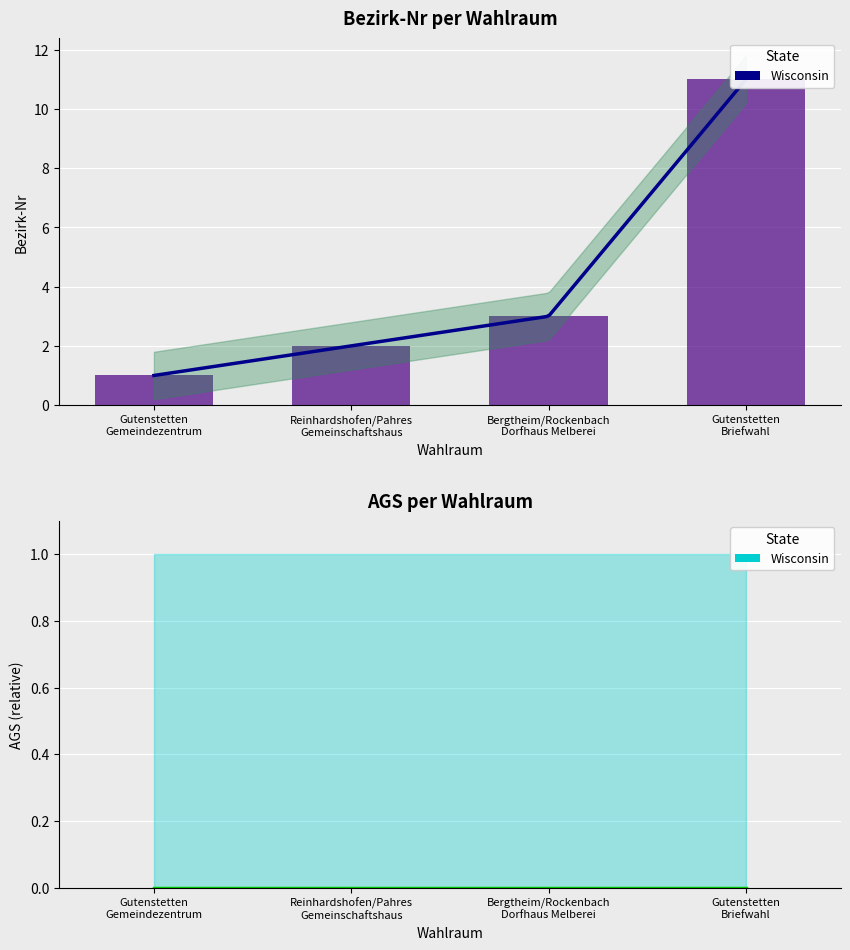

Count the number of values greater than 3.

1